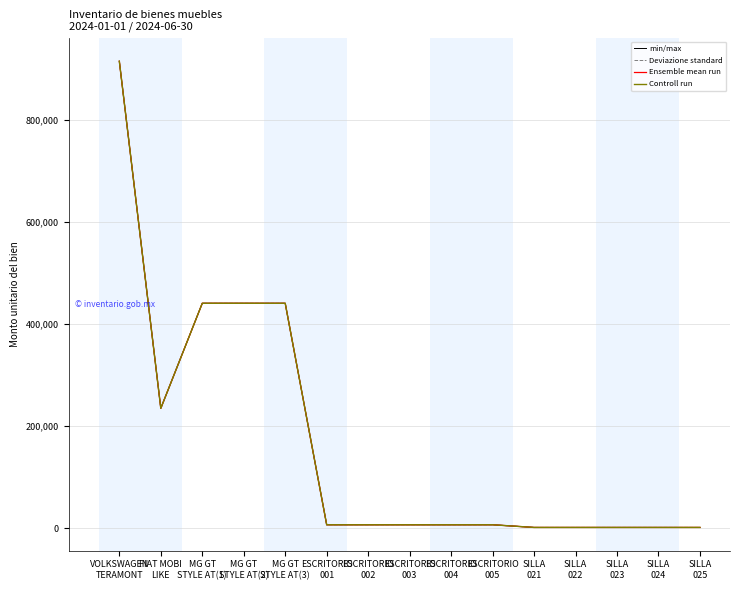

What is the difference between the Deviazione standard values at SILLA
021 and MG GT
STYLE AT(2)?

439162.1